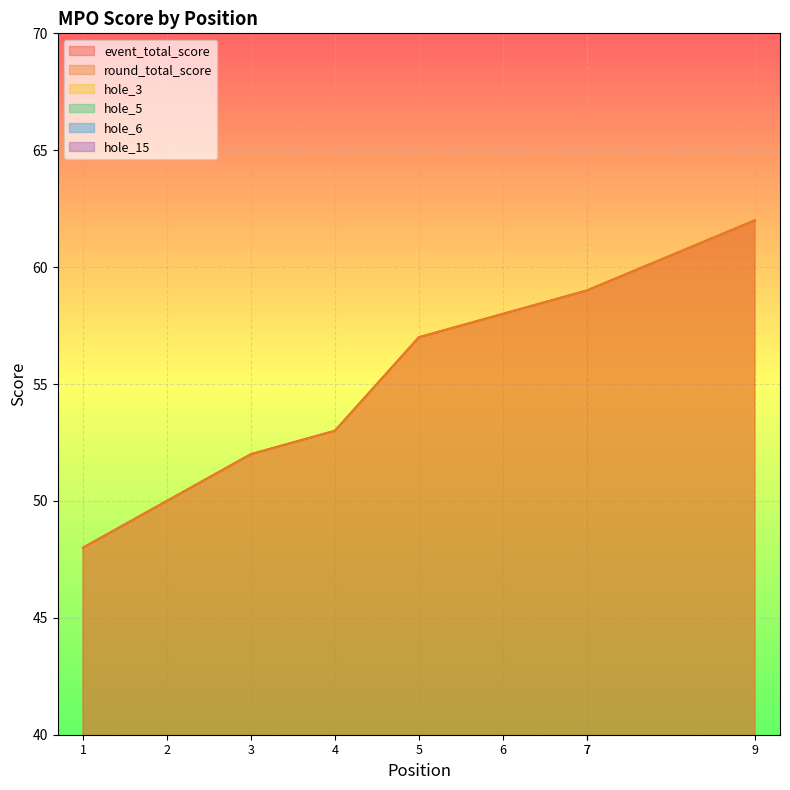

Which series has the largest range (max minus min)?

event_total_score